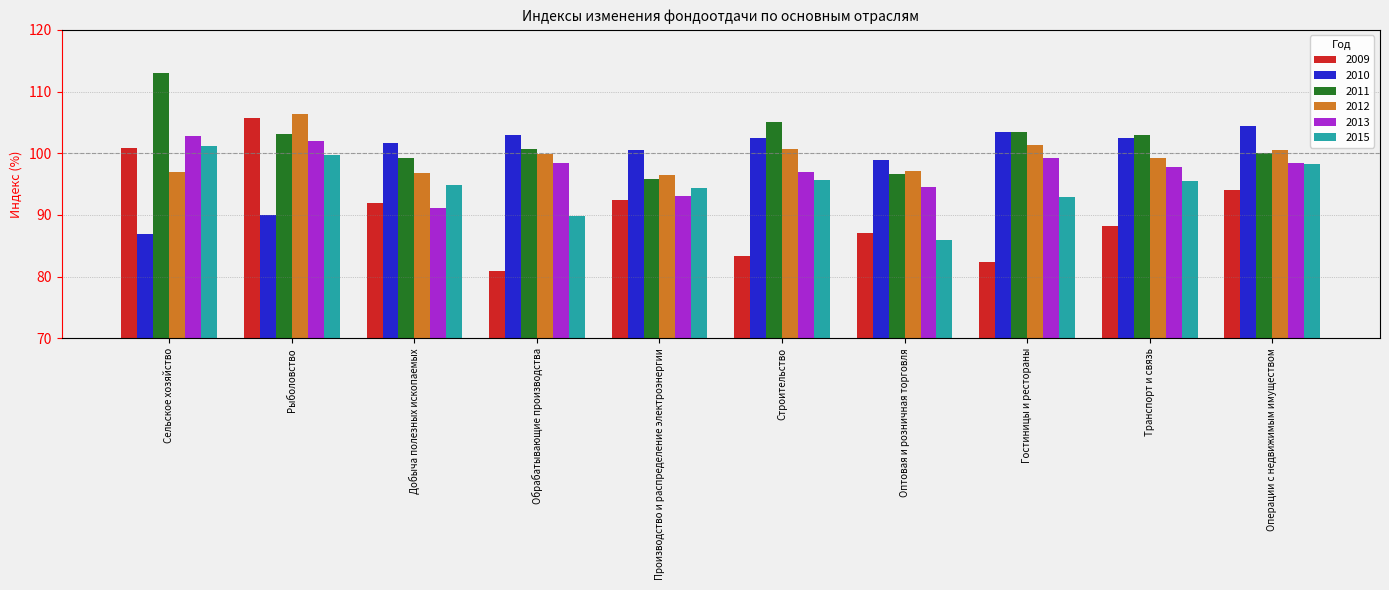

How many groups of bars are there?

10